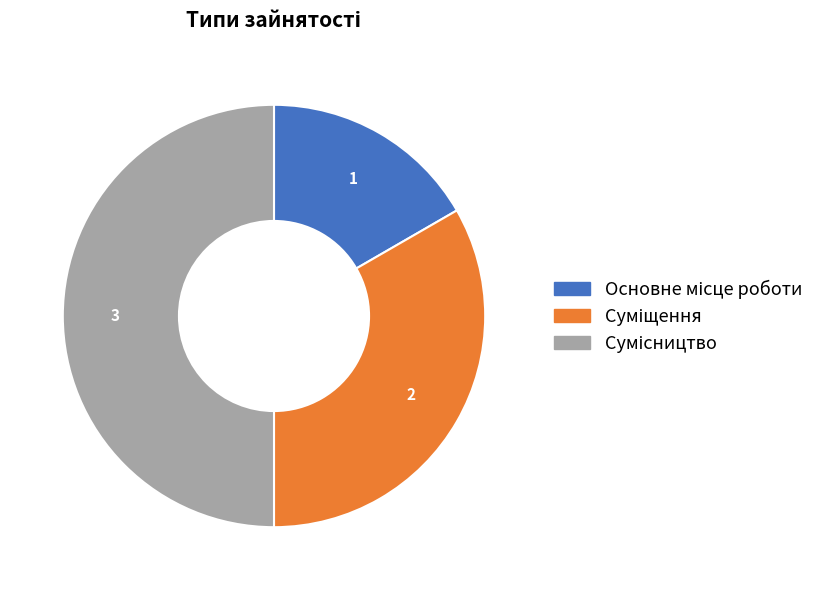

To the nearest percent, what is the difference between the Сумісництво and Суміщення slice percentages?

17%